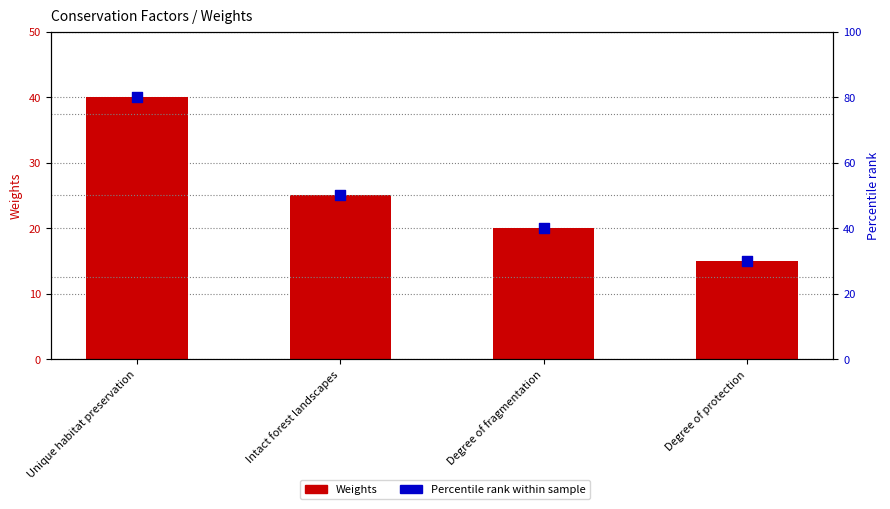

Which series reaches the maximum Y coordinate?

Percentile rank within sample